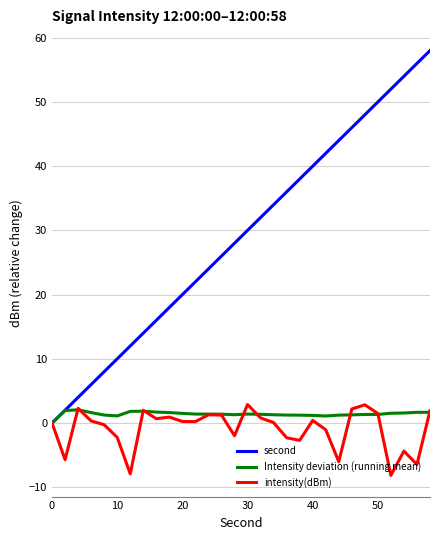

Which series has the widest spread of values?

second